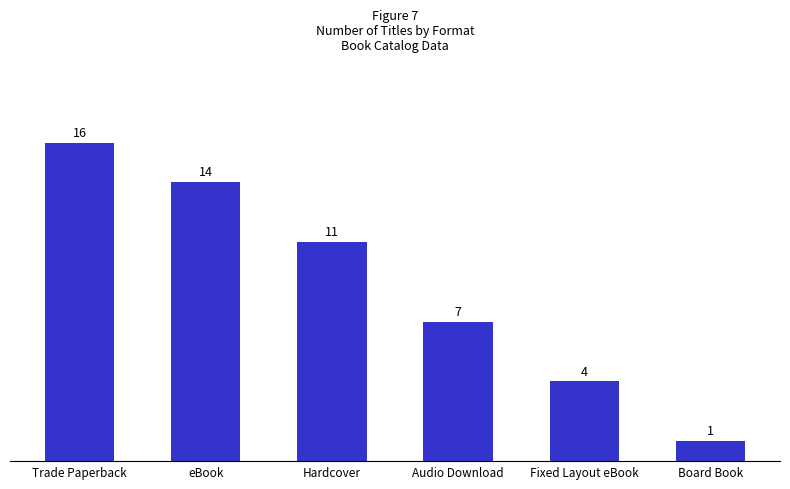

What position from the right is Fixed Layout eBook?

2